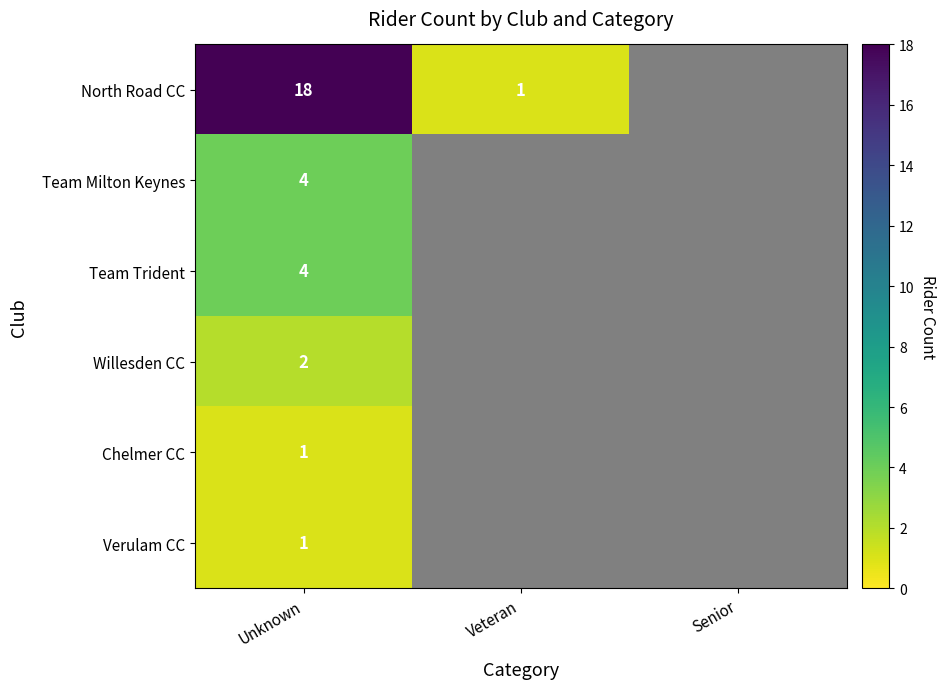

True or false: Team Milton Keynes has a value of 5 at Unknown.

False